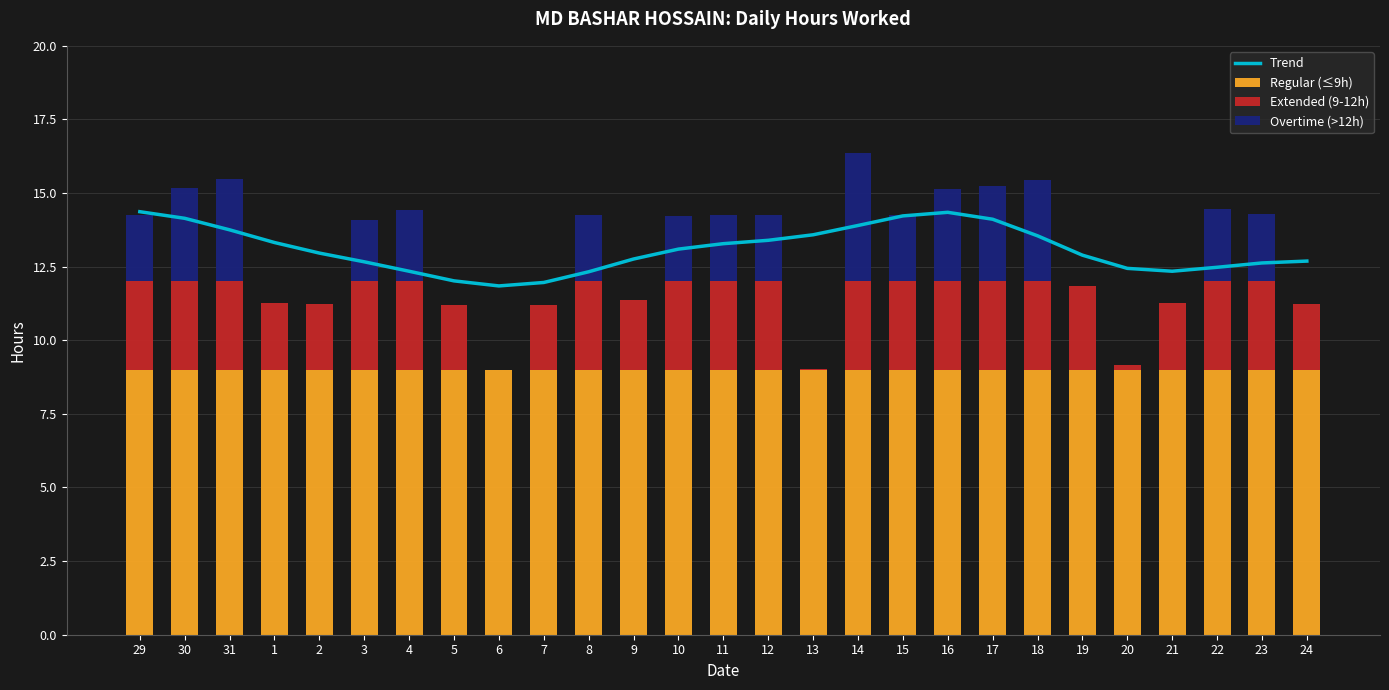

Which series has the largest total across all categories?

Trend